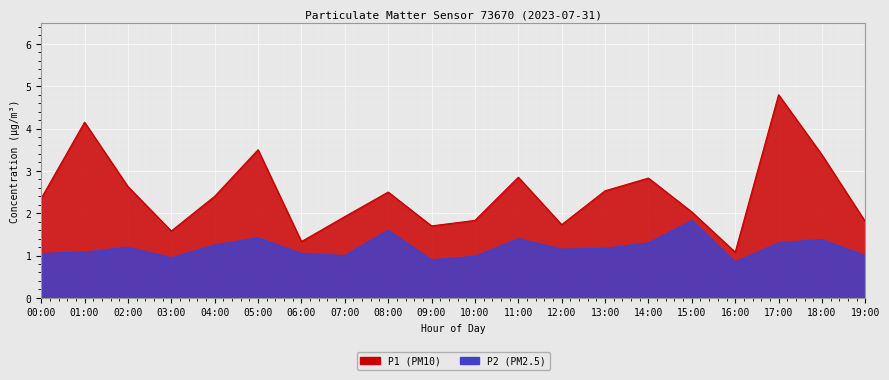

Which category has the lowest value across all series?

16:00